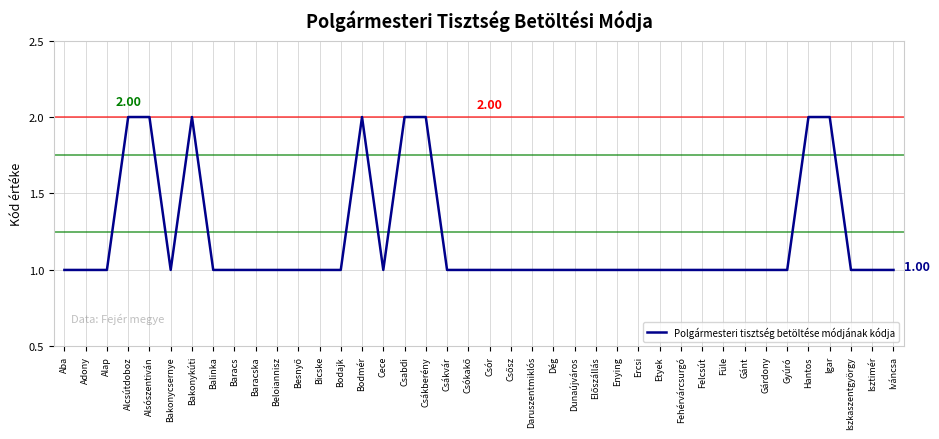

Reading left to right, transcribe all the data shown in this chart.

1	1	1	2	2	1	2	1	1	1	1	1	1	1	2	1	2	2	1	1	1	1	1	1	1	1	1	1	1	1	1	1	1	1	1	2	2	1	1	1